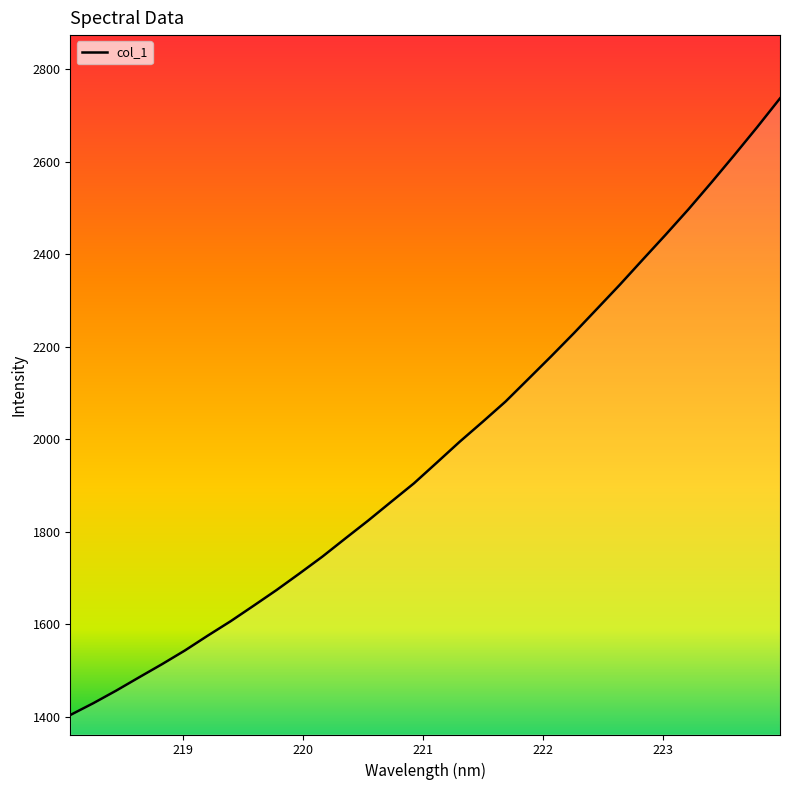

What is the greatest value displayed?

2737.1